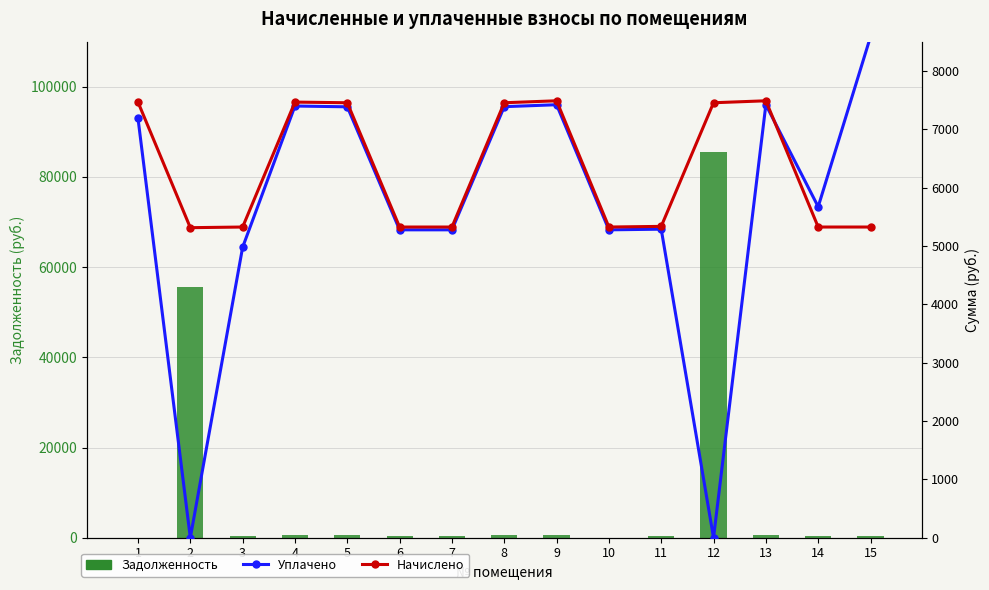

What is the greatest value displayed?

85617.1